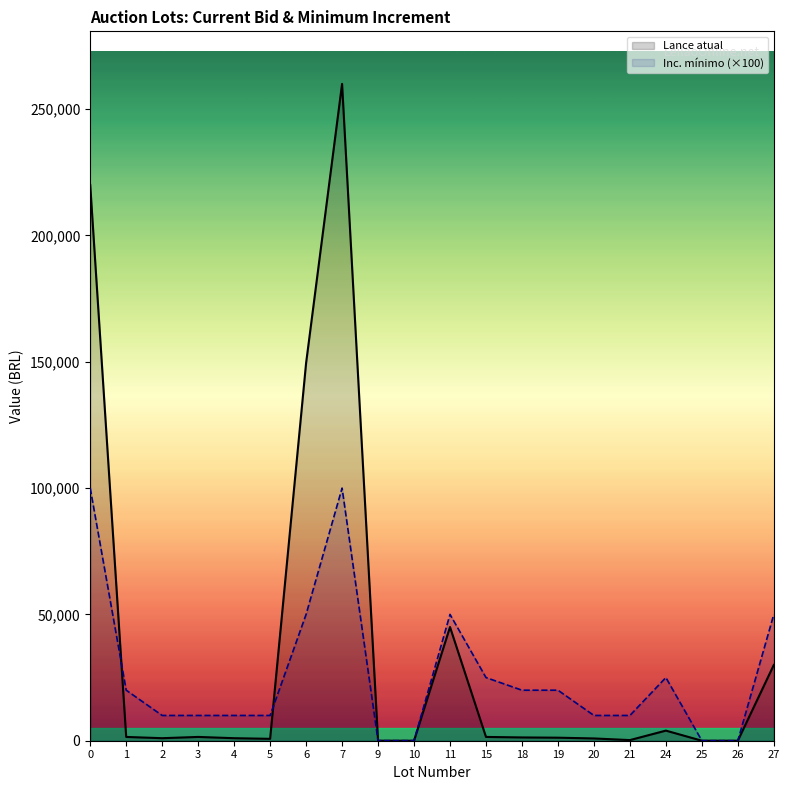

At 3, list the series in order from smallest to largest.

Lance atual, Inc. mínimo (×100)